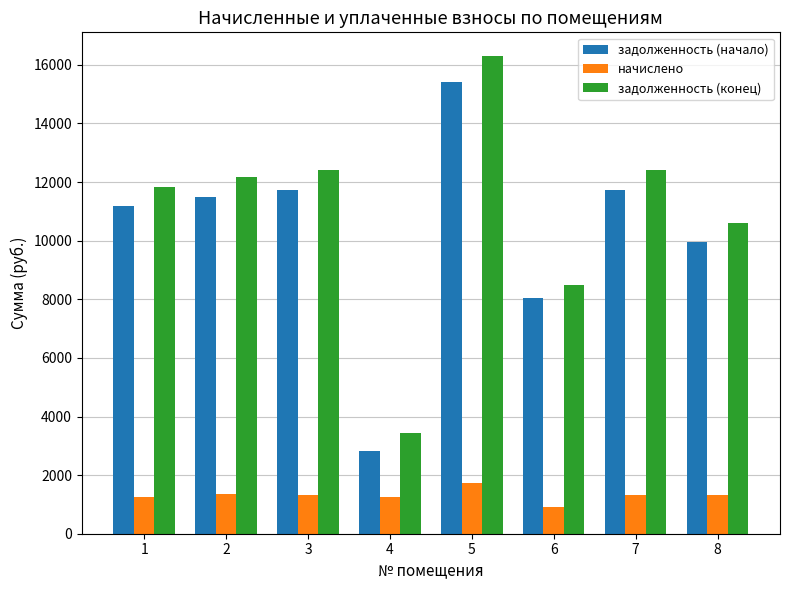

At which category does the chart reach its peak across all series?

5